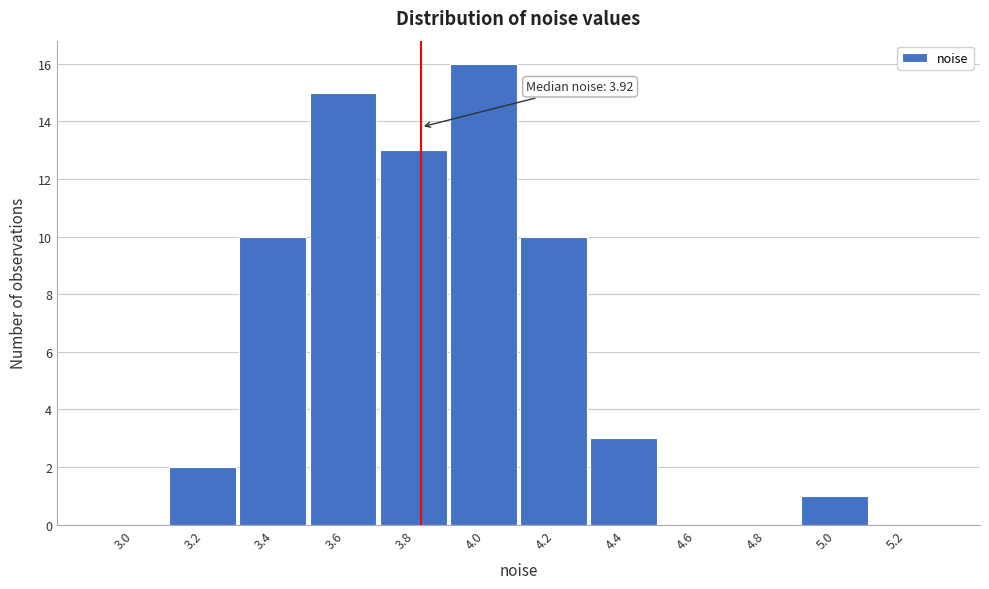

Reading right to left, list all the values displayed in this chart.

5.2=0	5.0=1	4.8=0	4.6=0	4.4=3	4.2=10	4.0=16	3.8=13	3.6=15	3.4=10	3.2=2	3.0=0